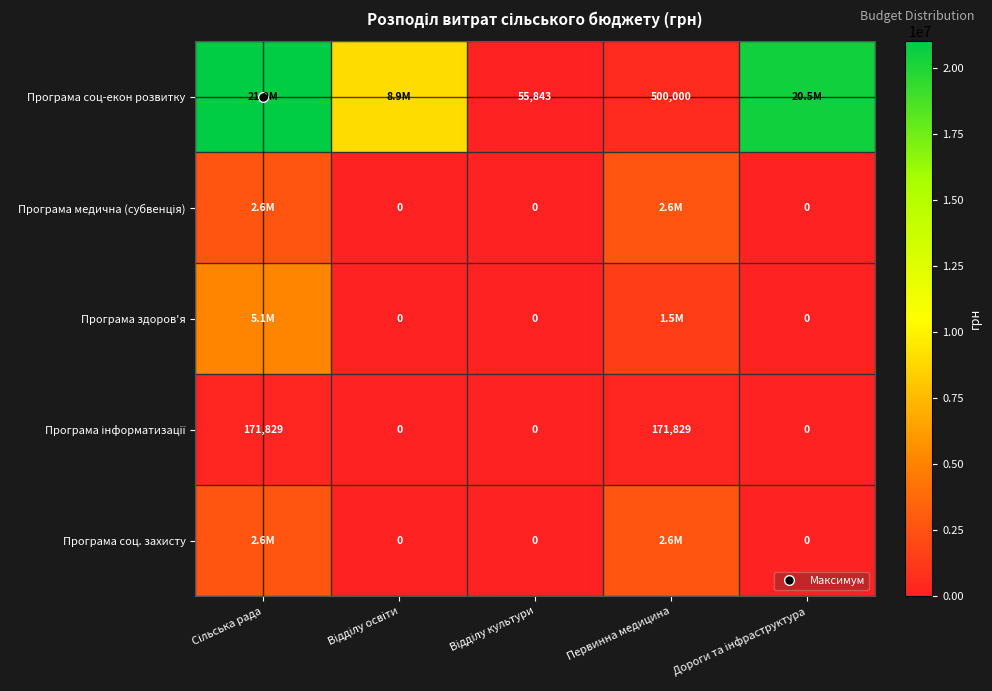

Rank the series by their maximum value, from lowest to highest.

Програма інформатизації, Програма медична (субвенція), Програма соц. захисту, Програма здоров'я, Програма соц-екон розвитку